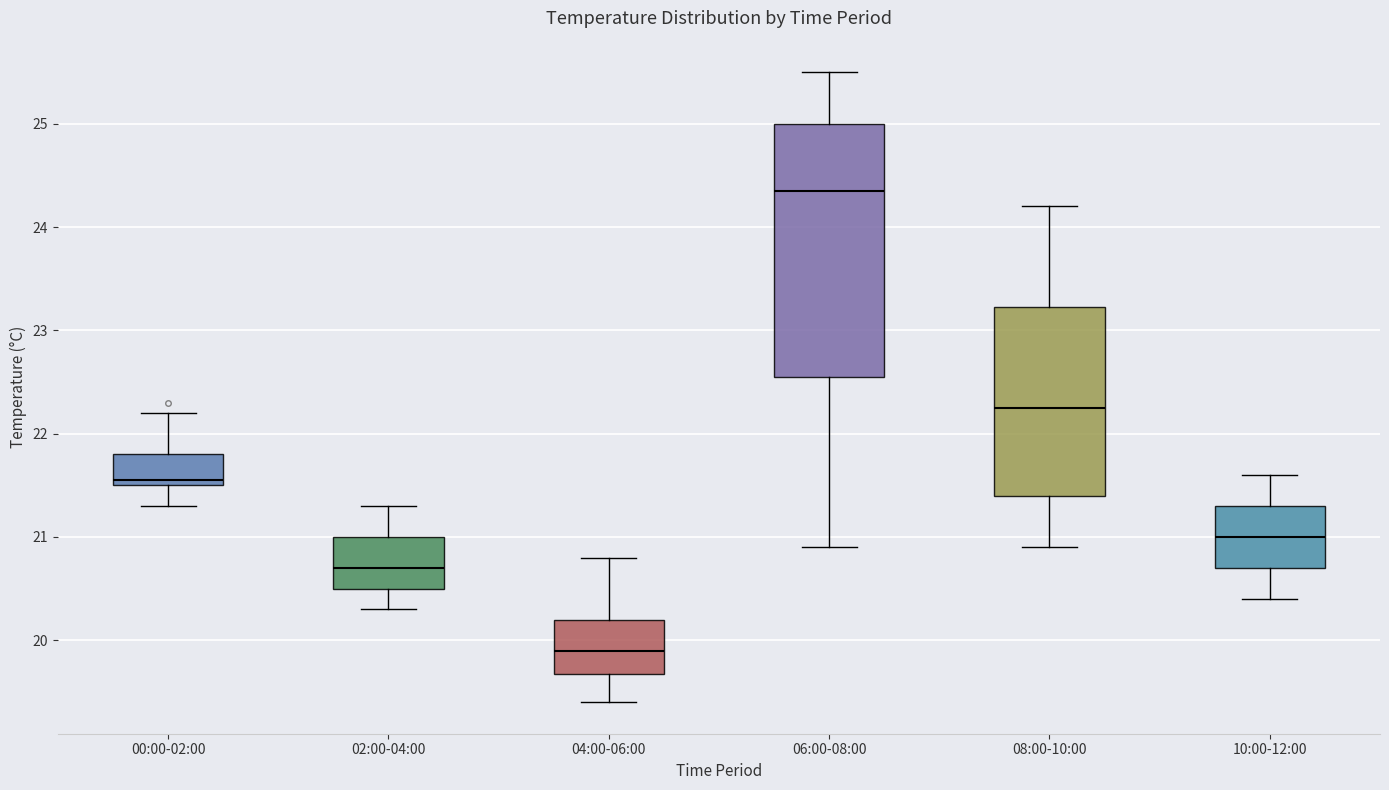

Which box's median line is the highest?

06:00-08:00